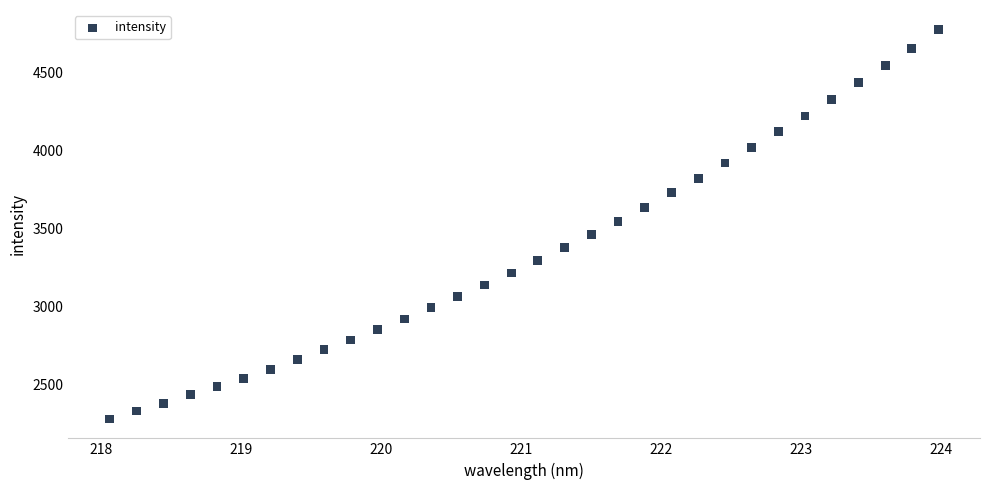

What is the range of Y values (max minus min)?

2494.0